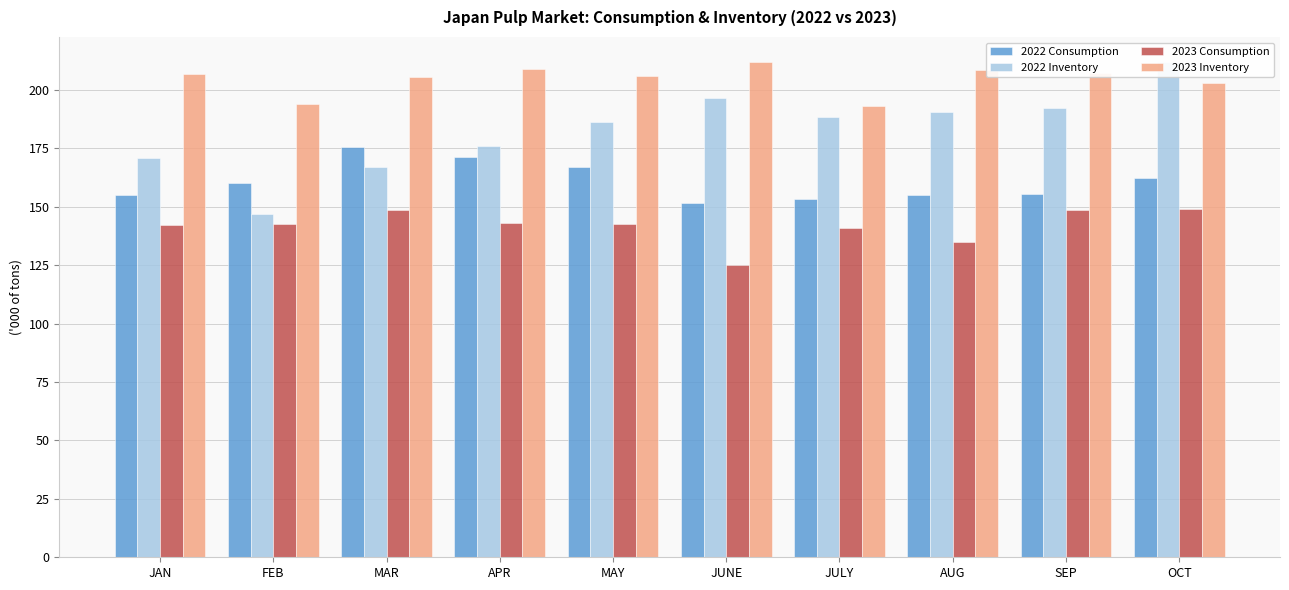

Which has a higher value, FEB or APR?

APR